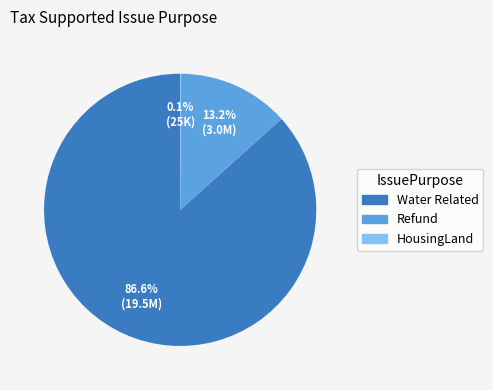

What is the total percentage of Water Related and Refund?

99.9%